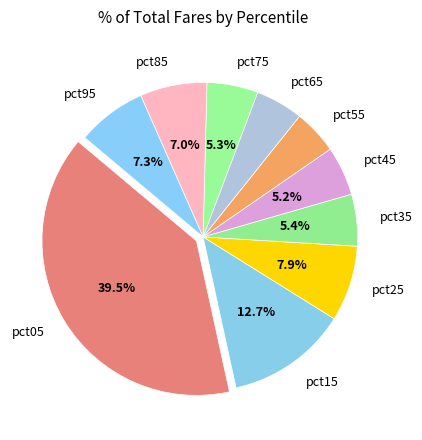

Which has a higher value, pct75 or pct55?

pct75